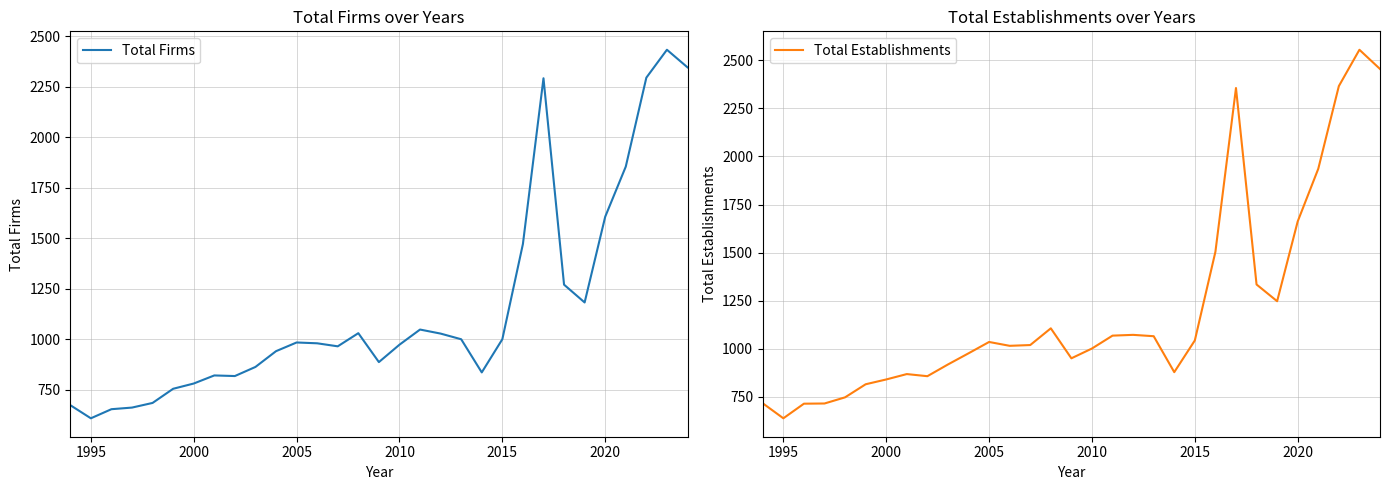

The Total Firms series shows 272 at 2015. True or false?

False